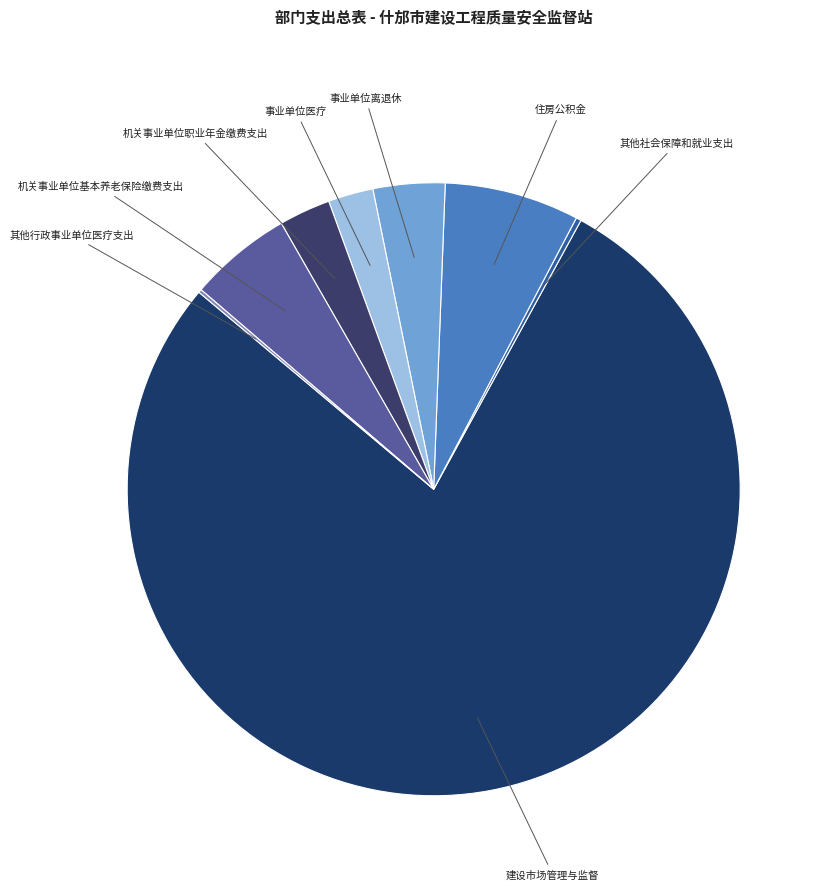

Is it true that 建设市场管理与监督 is 78% of the pie?

True